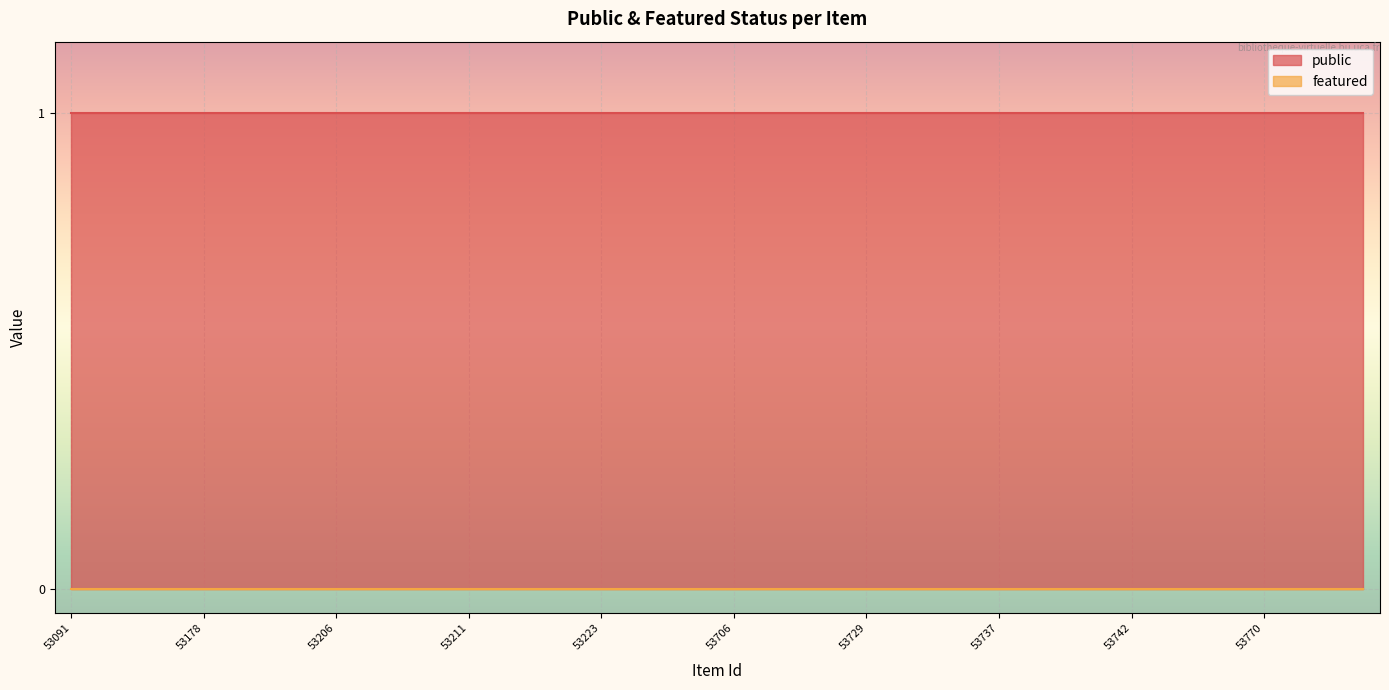

Reading left to right, list all the values displayed in this chart.

public: 1	1	1	1	1	1	1	1	1	1	1	1	1	1	1	1	1	1	1	1	1	1	1	1	1	1	1	1	1	1	1	1	1	1	1	1	1	1	1	1
featured: 0	0	0	0	0	0	0	0	0	0	0	0	0	0	0	0	0	0	0	0	0	0	0	0	0	0	0	0	0	0	0	0	0	0	0	0	0	0	0	0